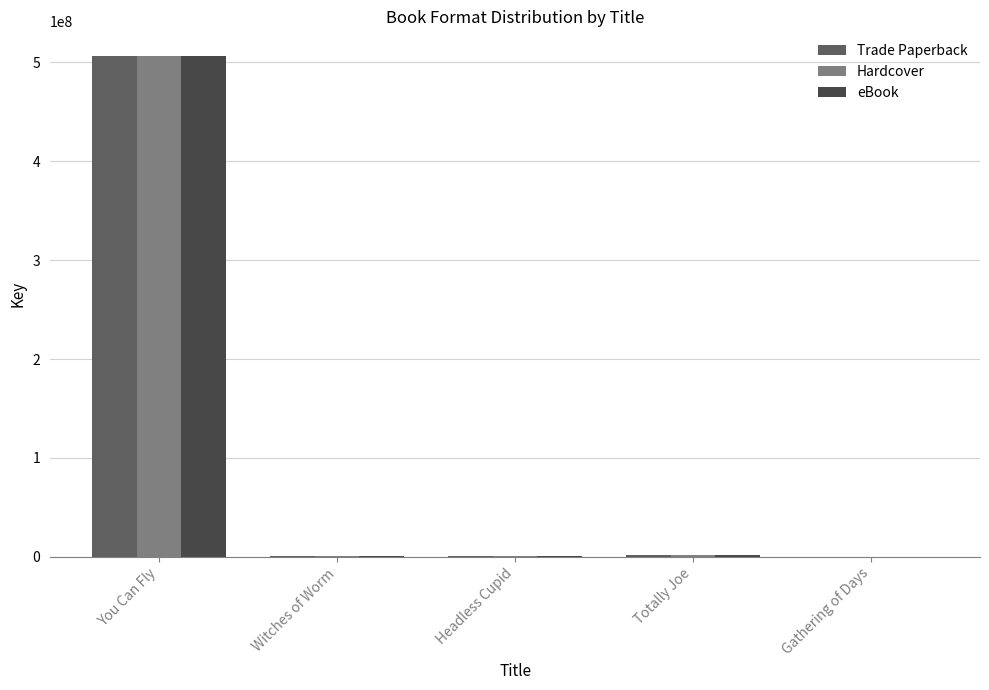

What is the approximate value of Trade Paperback at Totally Joe, to the nearest 50?

1819400